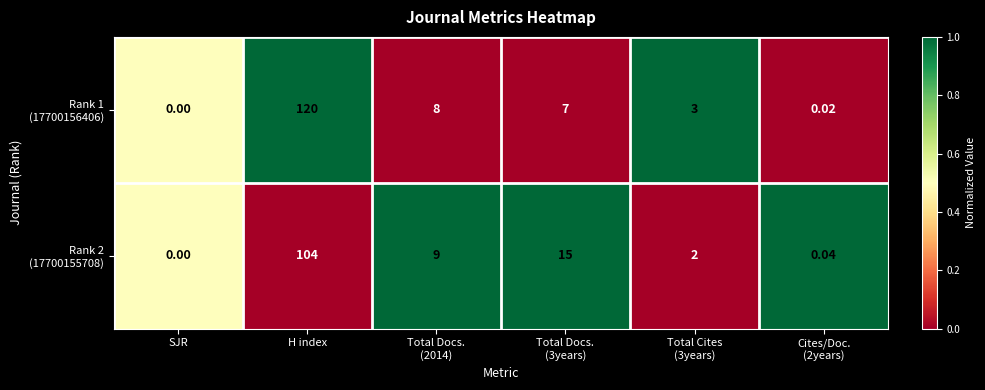

What is the maximum value shown in the chart?

120.0